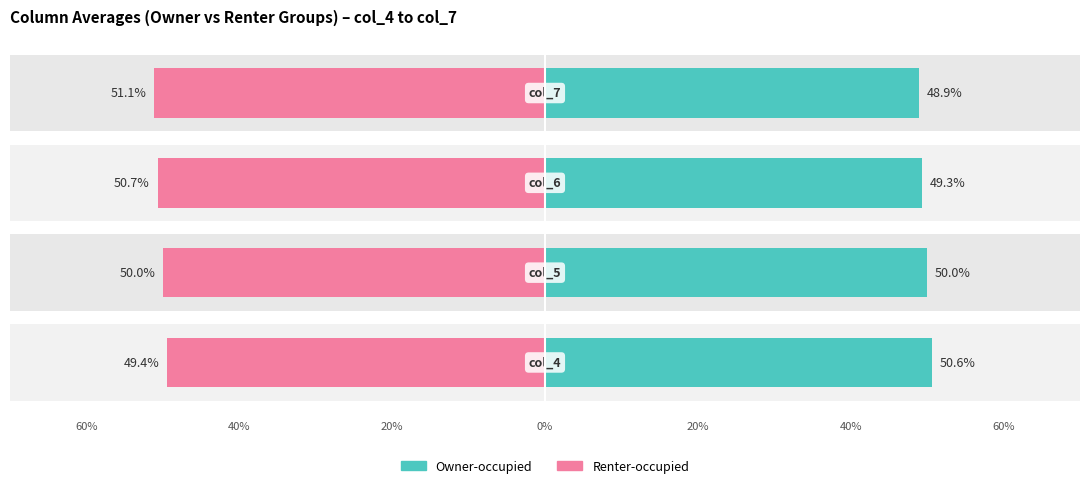

Is it true that Renter-occupied equals -31.1 at 0%?

False